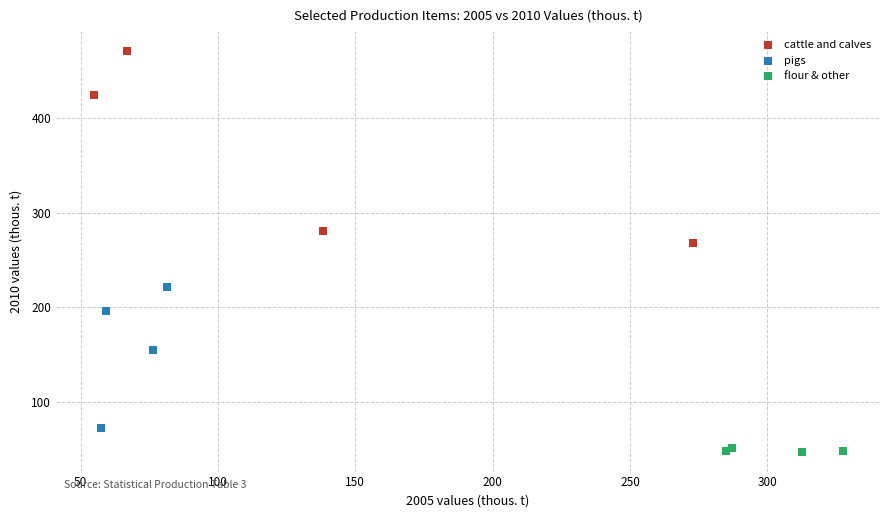

Which series reaches the minimum Y coordinate?

flour & other